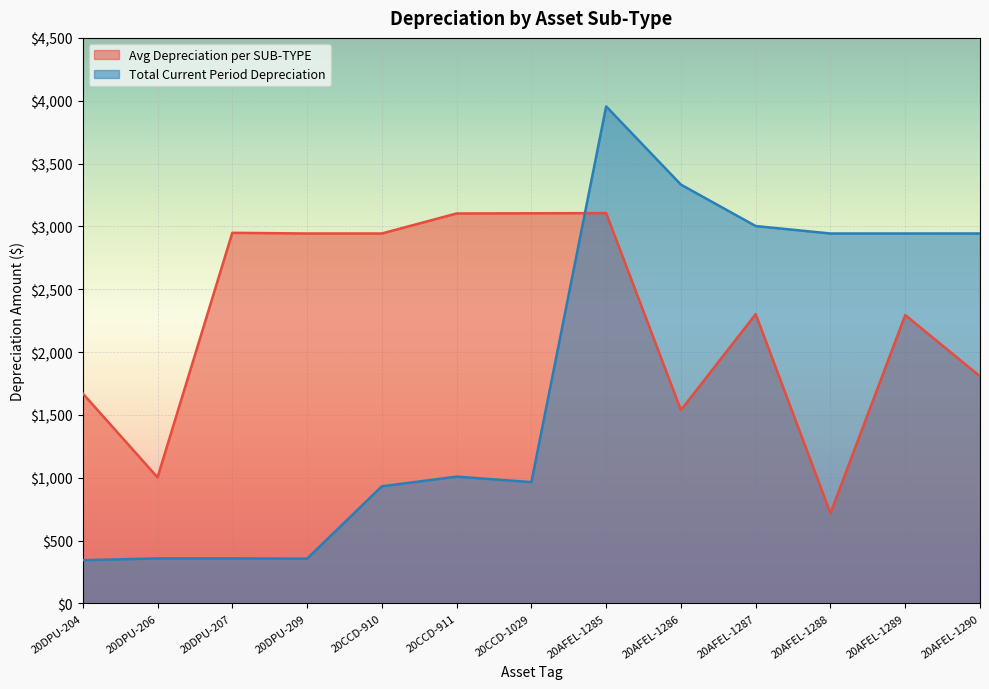

Between which two adjacent categories do Avg Depreciation per SUB-TYPE and Total Current Period Depreciation first intersect?

20CCD-1029 and 20AFEL-1285